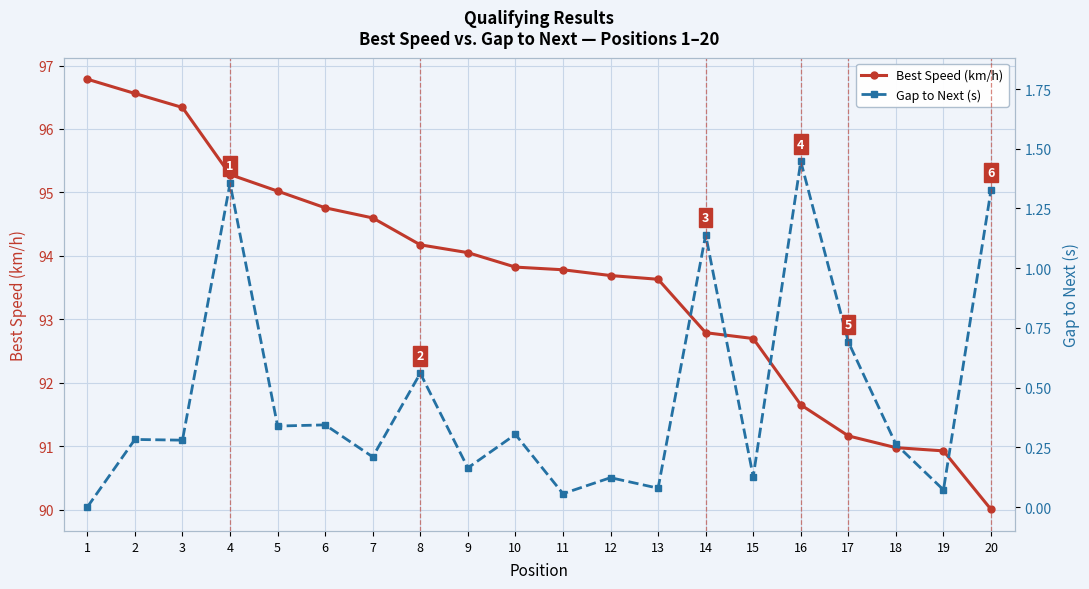

True or false: Best Speed (km/h) and Gap to Next (s) intersect in this chart.

False